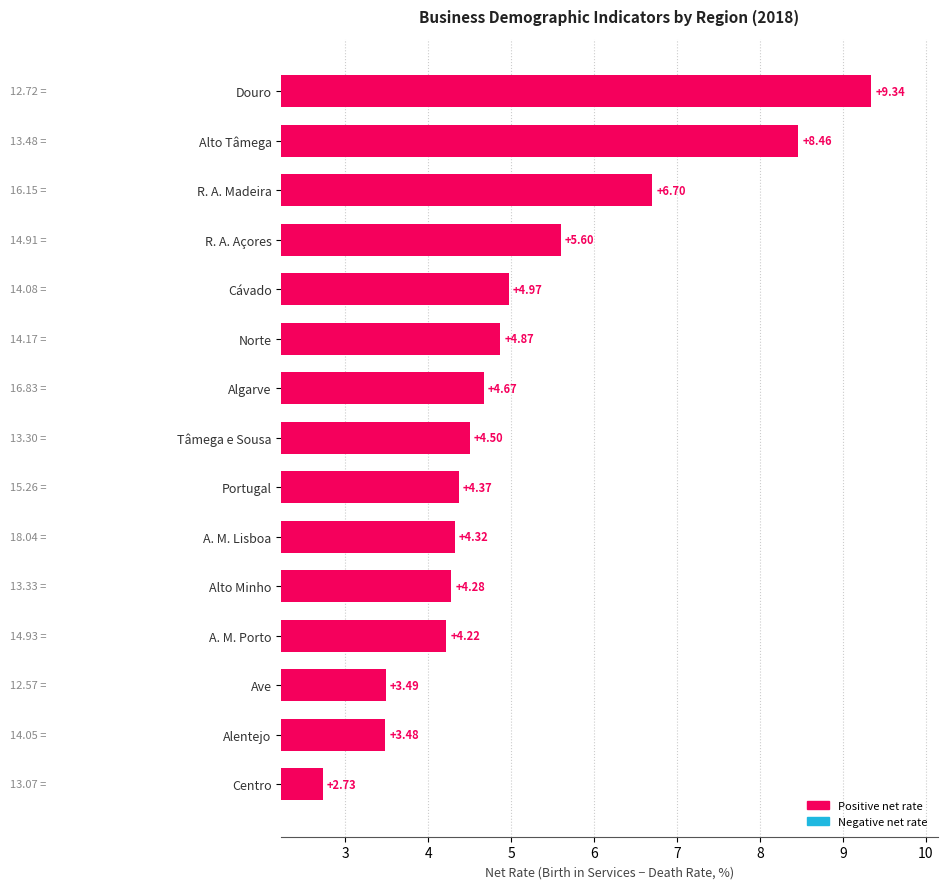

List the labels in order of value, smallest first.

Centro, Alentejo, Ave, A. M. Porto, Alto Minho, A. M. Lisboa, Portugal, Tâmega e Sousa, Algarve, Norte, Cávado, R. A. Açores, R. A. Madeira, Alto Tâmega, Douro